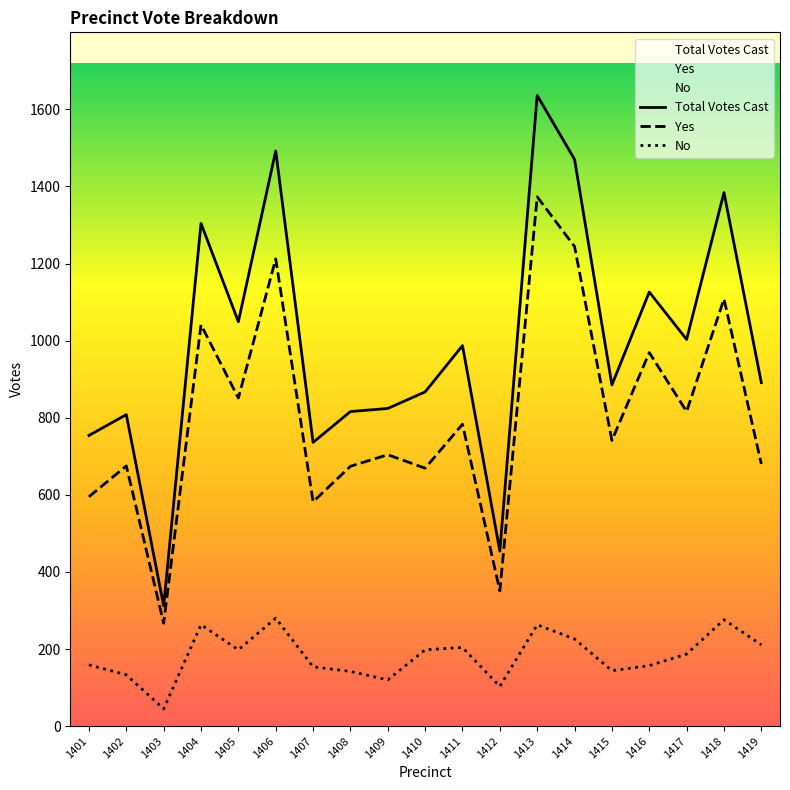

Reading right to left, list all the values displayed in this chart.

Yes: 680	1108	816	969	741	1244	1373	351	783	669	704	674	582	1212	851	1041	267	675	595
No: 211	276	187	157	144	226	263	103	204	198	120	142	154	280	198	263	45	133	159
Total: 891	1384	1003	1126	885	1470	1636	454	987	867	824	816	736	1492	1049	1304	312	808	754